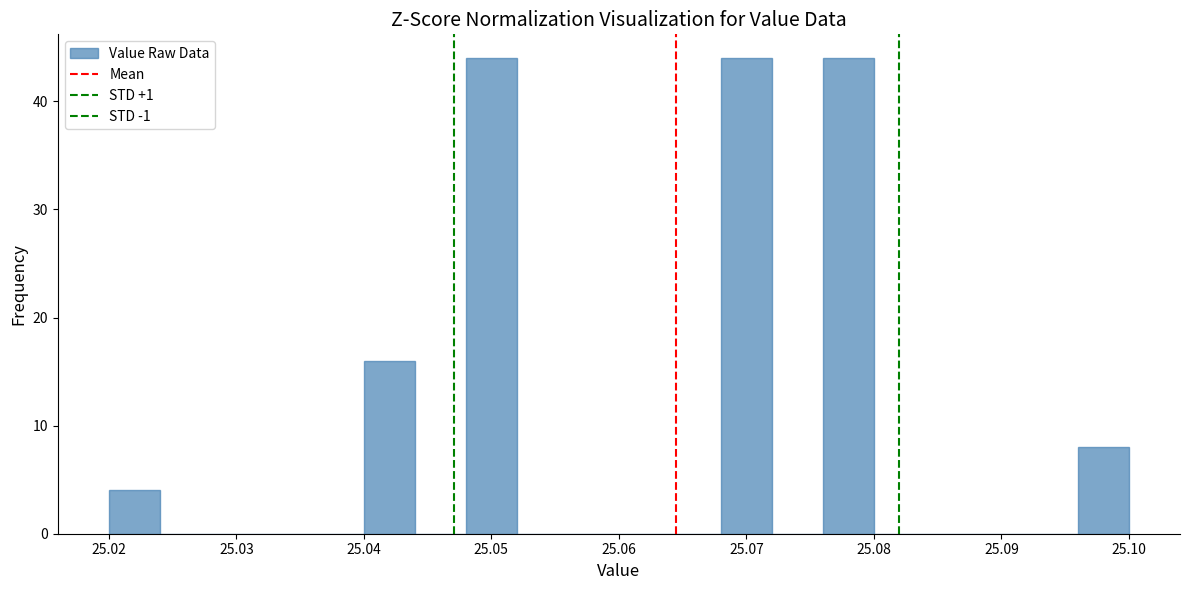

Reading left to right, transcribe this chart: for each bar, give the range it covers on the x-axis and its height. The values are not printed on the chart, so give them approximately, as read against the axis.

25.020 to 25.024: 4
25.024 to 25.028: 0
25.028 to 25.032: 0
25.032 to 25.036: 0
25.036 to 25.040: 0
25.040 to 25.044: 16
25.044 to 25.048: 0
25.048 to 25.052: 44
25.052 to 25.056: 0
25.056 to 25.060: 0
25.060 to 25.064: 0
25.064 to 25.068: 0
25.068 to 25.072: 44
25.072 to 25.076: 0
25.076 to 25.080: 44
25.080 to 25.084: 0
25.084 to 25.088: 0
25.088 to 25.092: 0
25.092 to 25.096: 0
25.096 to 25.100: 8